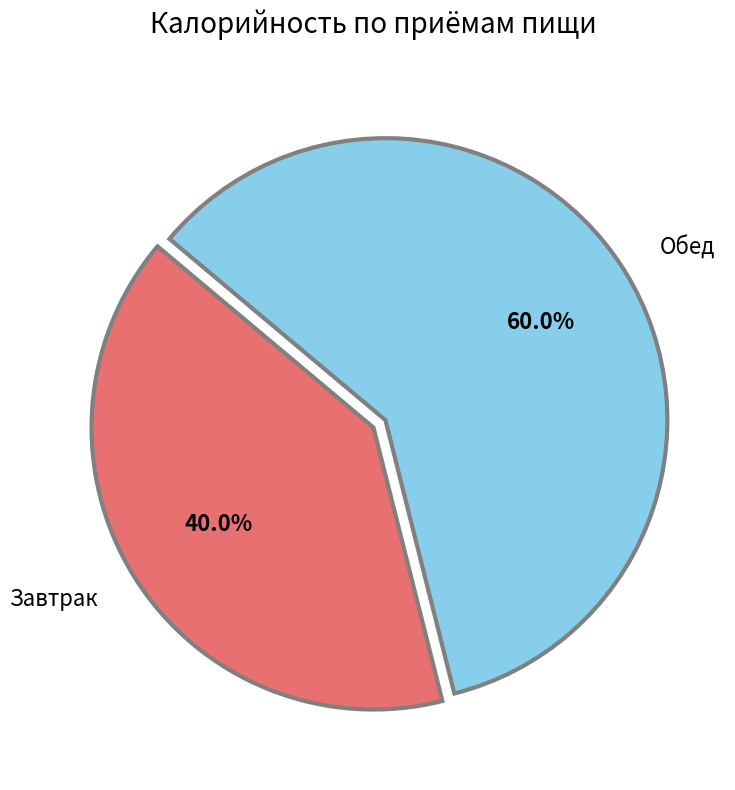

Which category has the biggest portion of the pie?

Обед